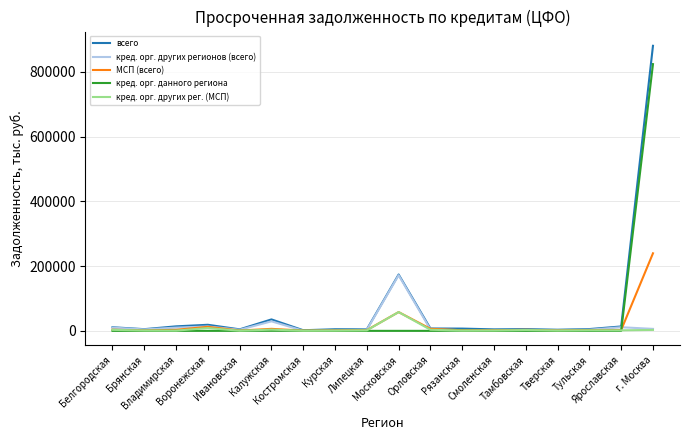

Which series has the widest spread of values?

всего